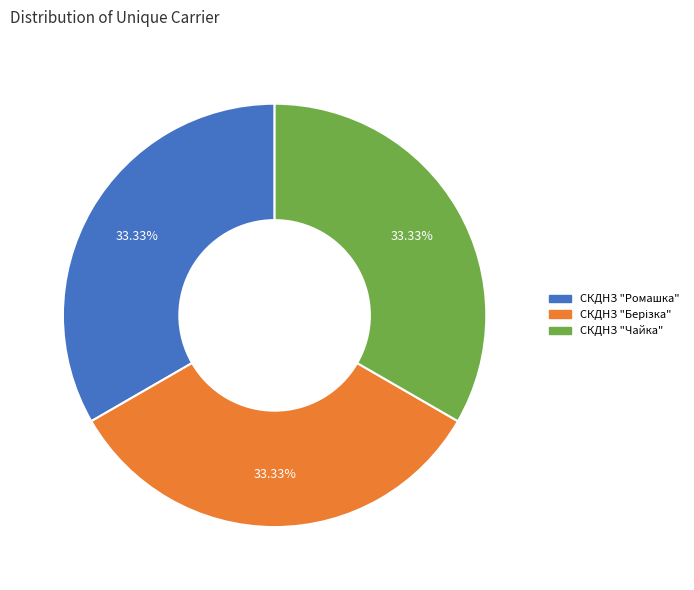

Is there a majority slice in this chart?

No